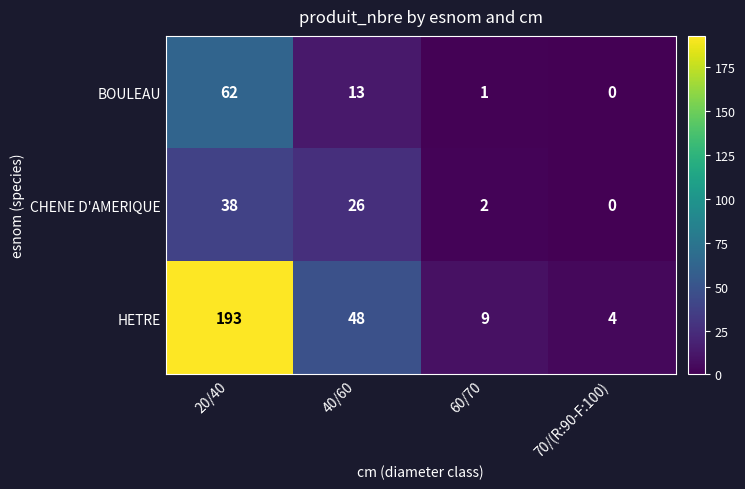

Reading left to right, what are all the values shown in this chart?

BOULEAU: 20/40=62	40/60=13	60/70=1	70/(R:90-F:100)=0
CHENE D'AMERIQUE: 20/40=38	40/60=26	60/70=2	70/(R:90-F:100)=0
HETRE: 20/40=193	40/60=48	60/70=9	70/(R:90-F:100)=4